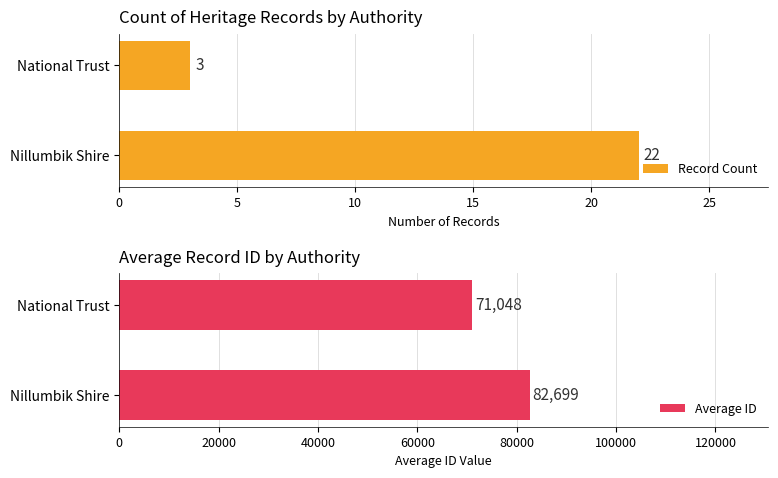

Which series has the largest total across all categories?

Average ID